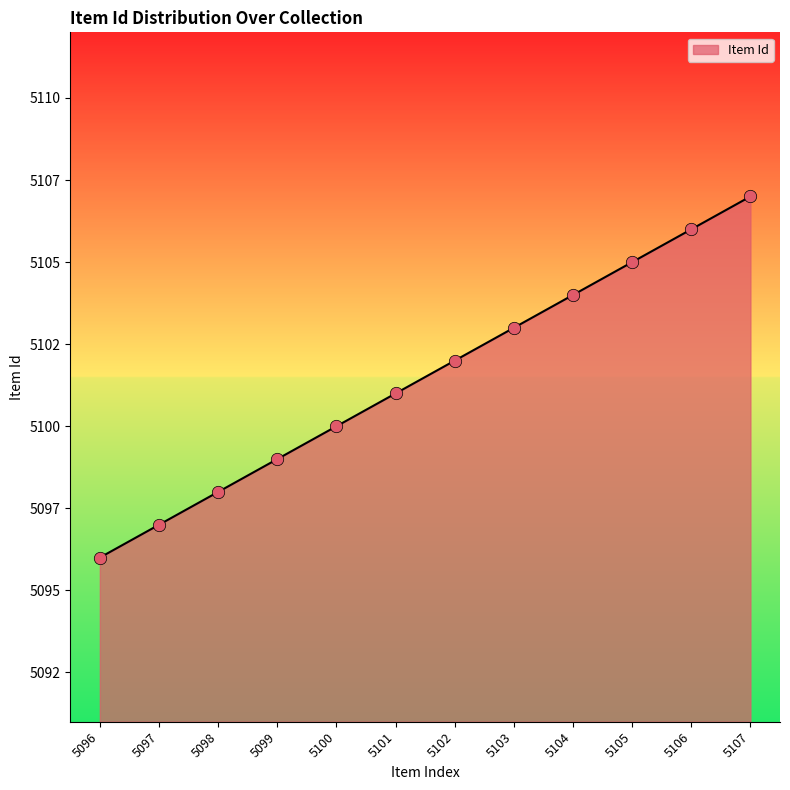

Approximately how many times larger is the value at 5103 compared to 5096?

1.0